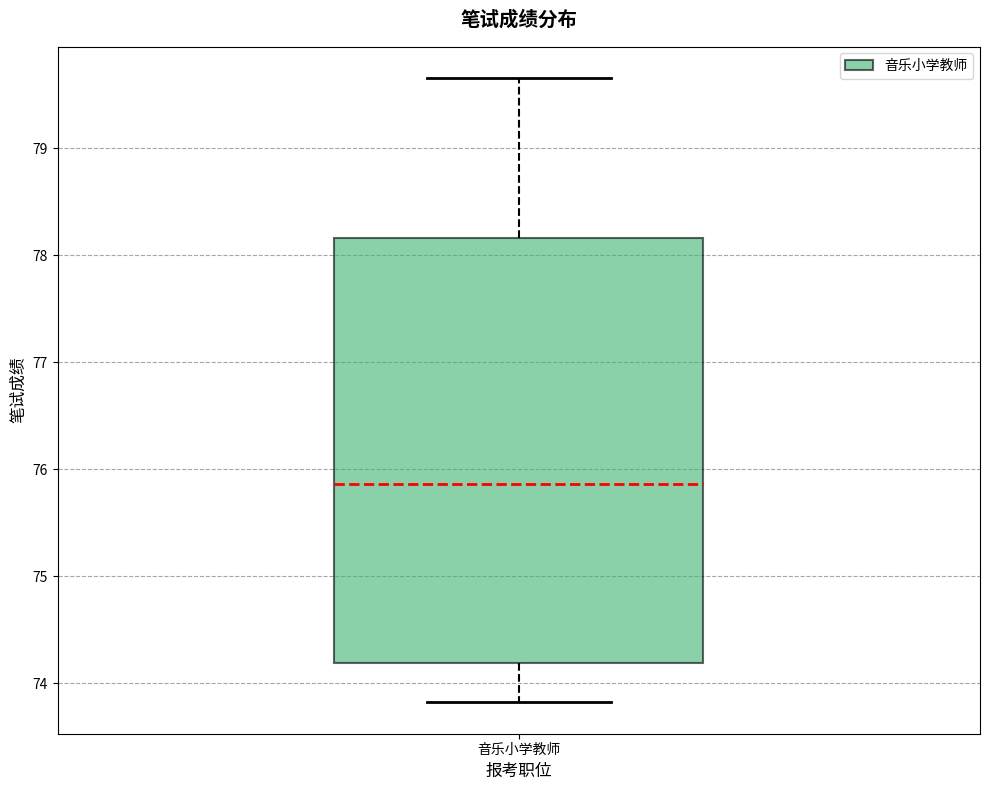

Where does the median line of the box for 音乐小学教师 sit on the y-axis? The values are not printed on the chart, so give them approximately, as read against the axis.

75.9